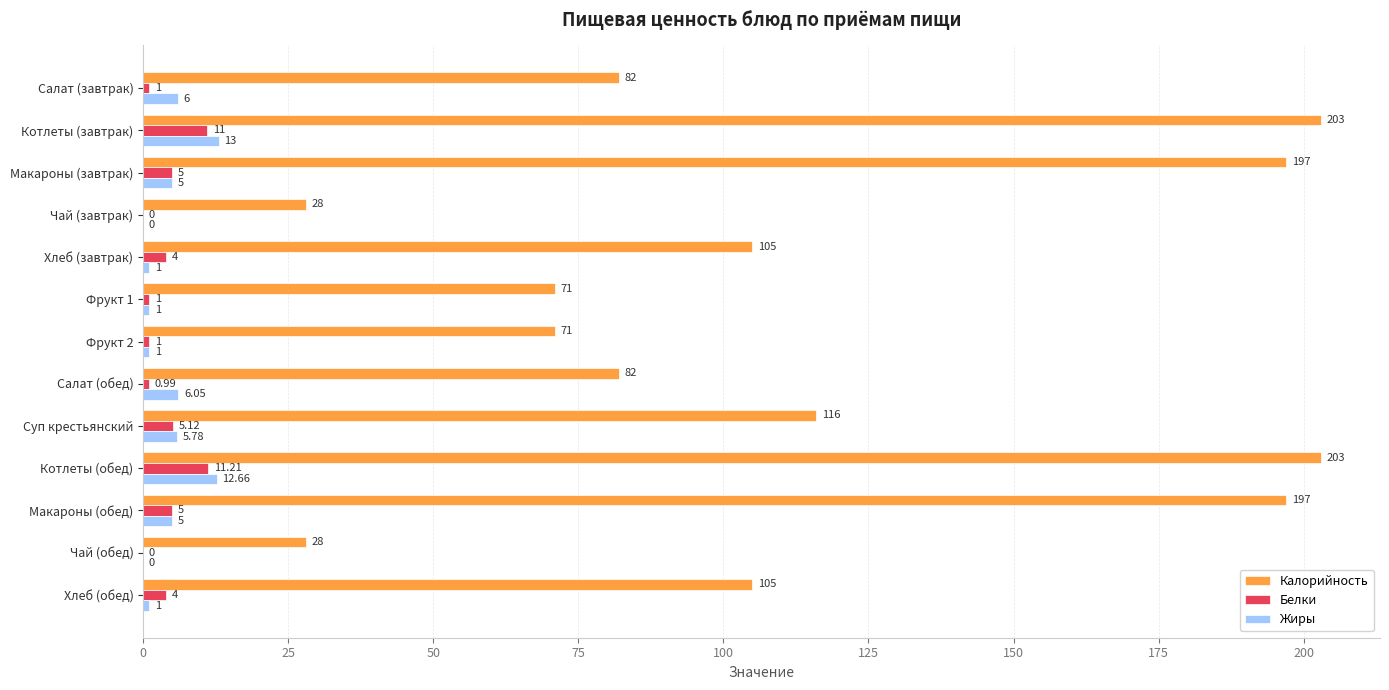

Which series changed the most between Макароны (завтрак) and Салат (обед)?

Калорийность